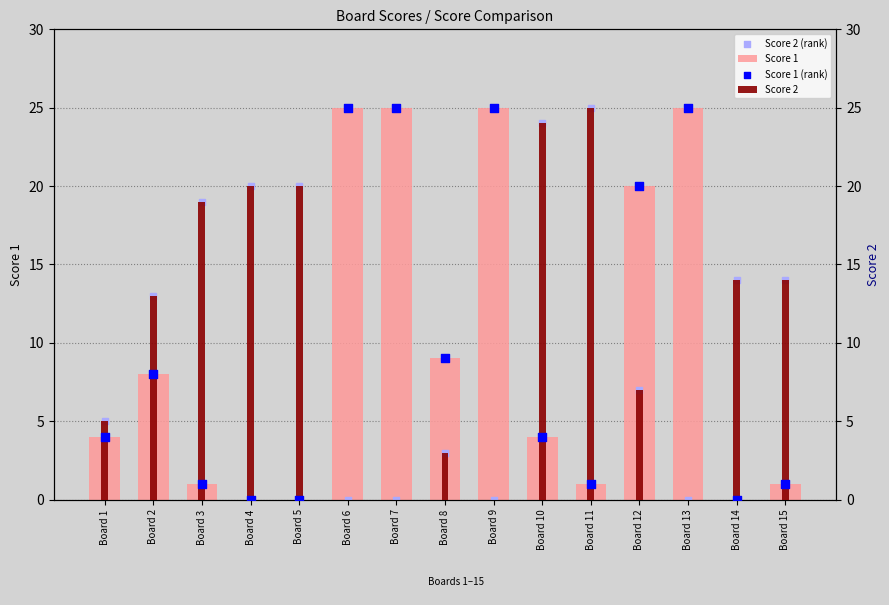

At how many categories does at least one series exceed 1?

15